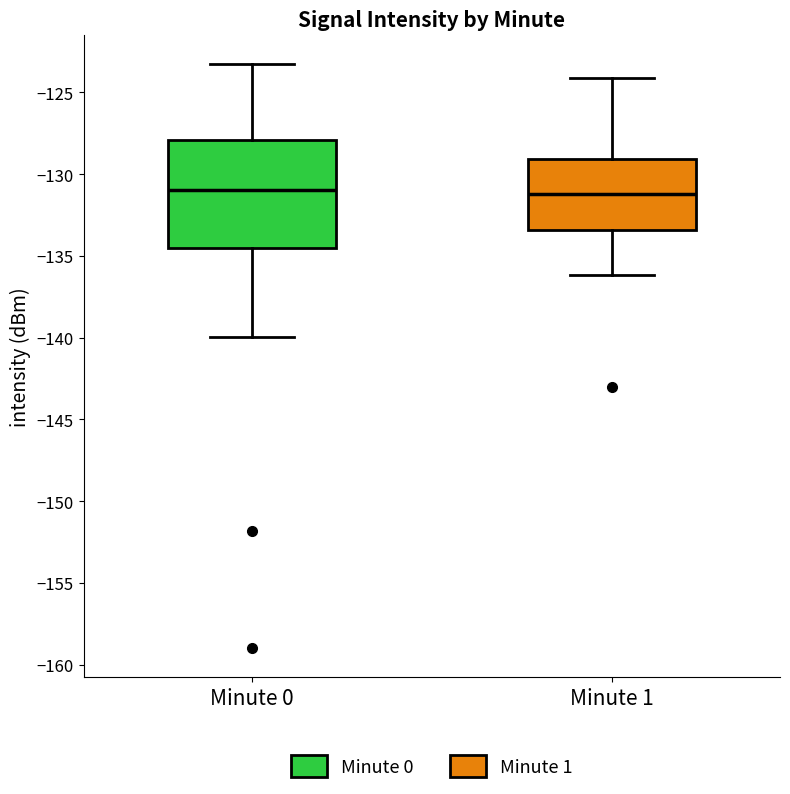

Where does the lower whisker of the box for Minute 1 end on the y-axis? The values are not printed on the chart, so give them approximately, as read against the axis.

-136.0